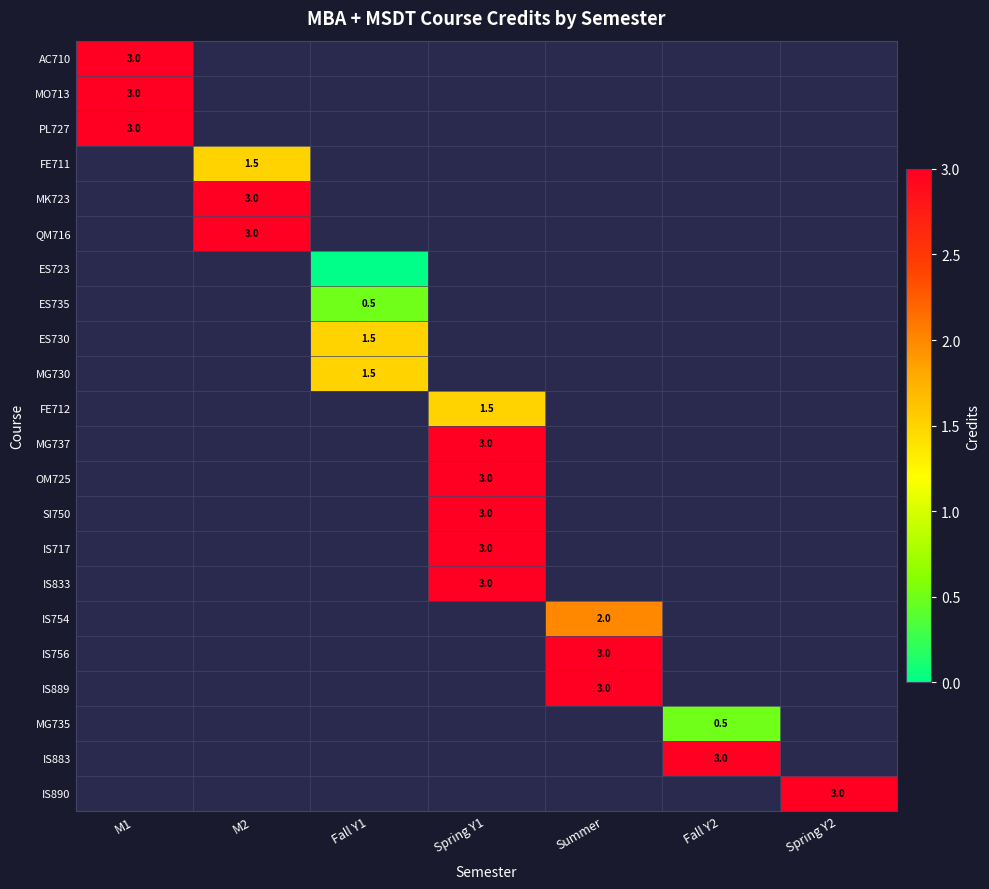

The value of IS717 at Spring Y1 is 3.0. True or false?

True